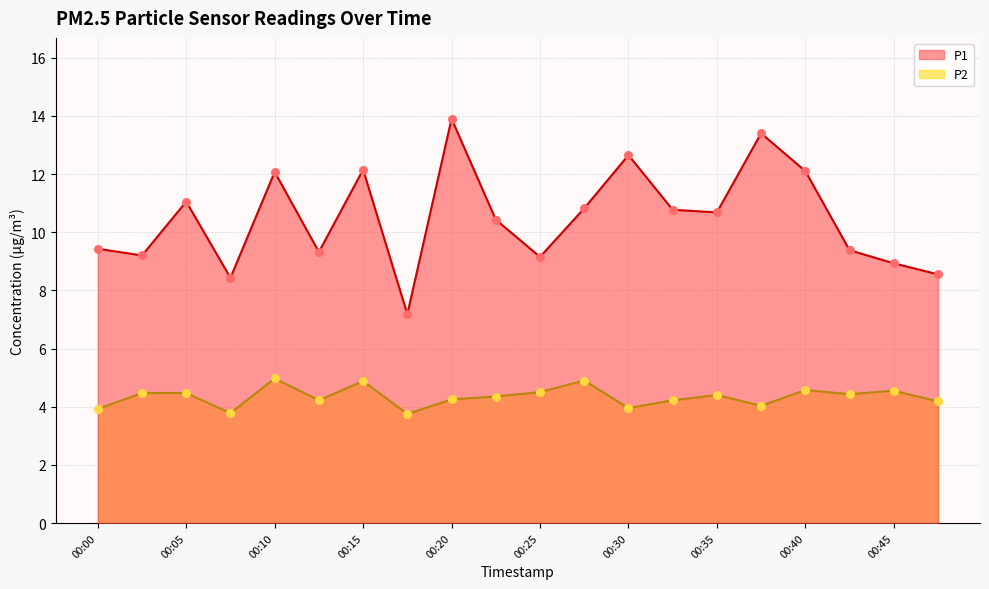

Which series contains the lowest Y value?

P2